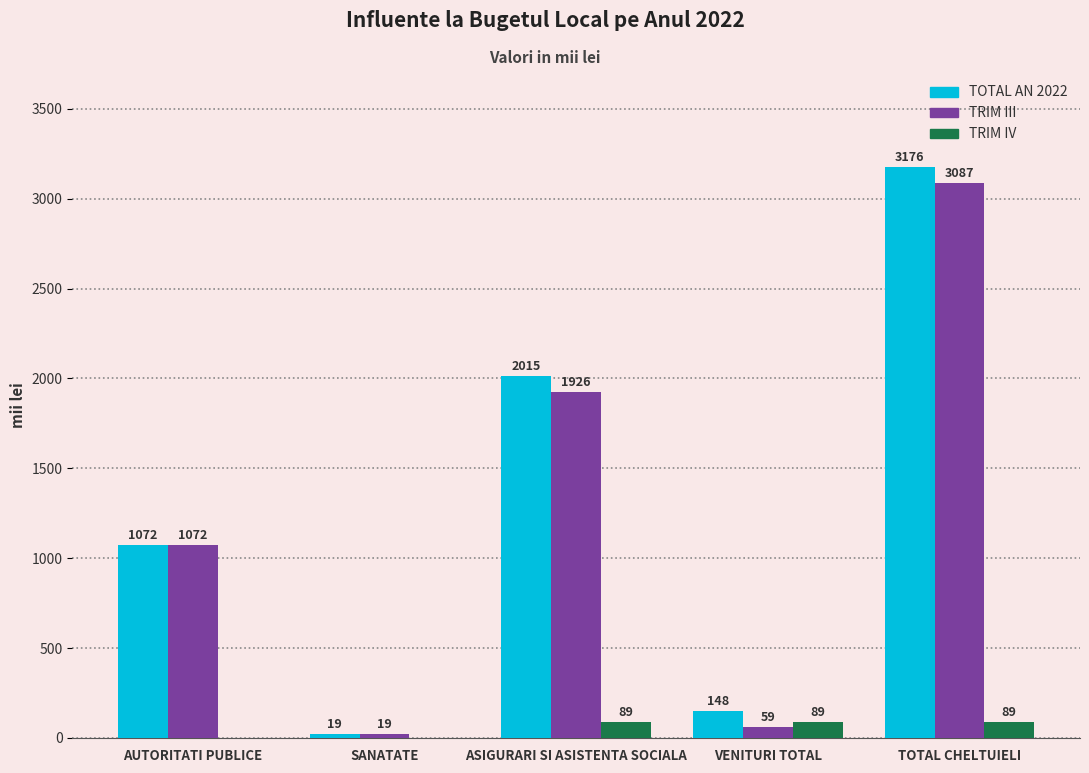

At which category is the sum across all series the highest?

TOTAL CHELTUIELI